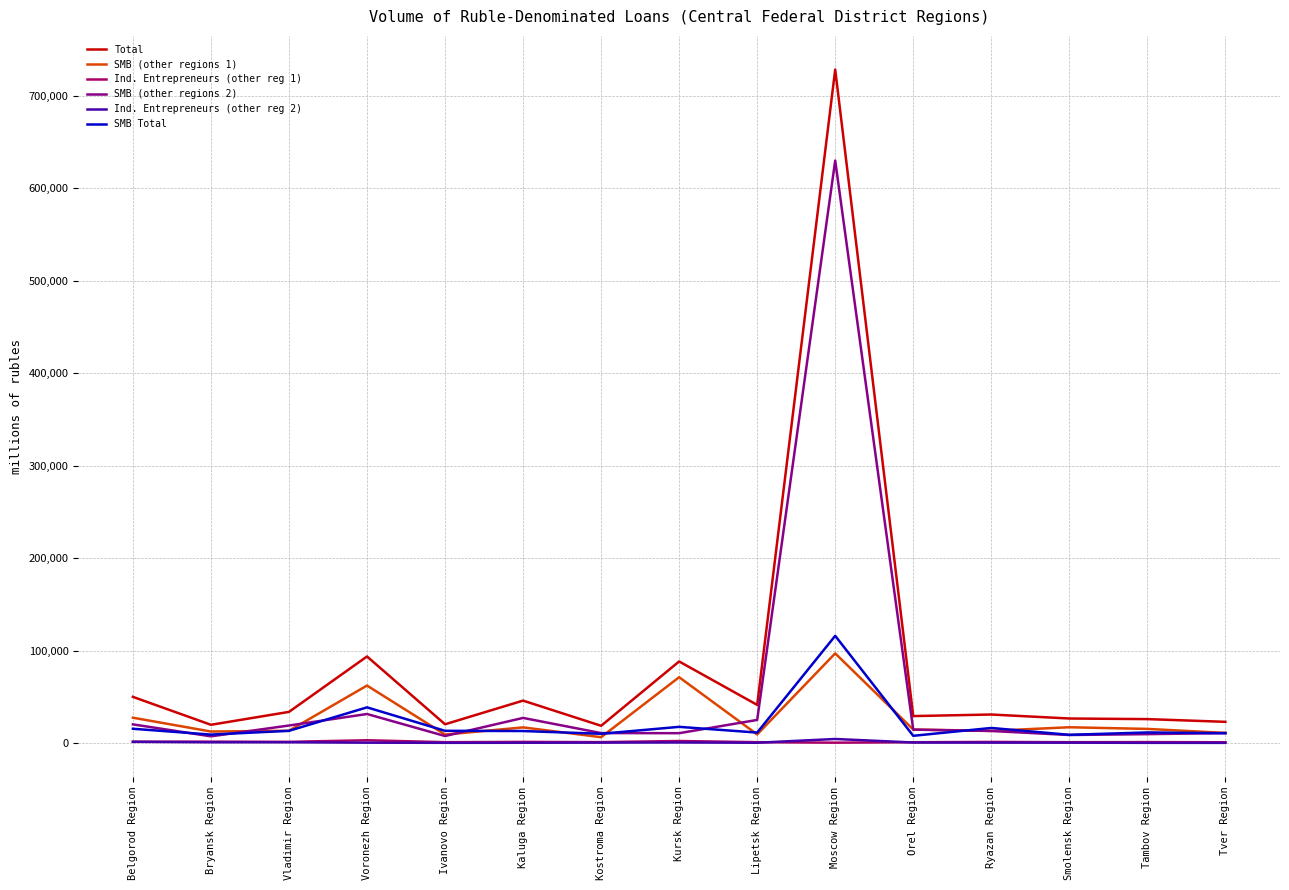

What is the maximum value shown in the chart?

728394